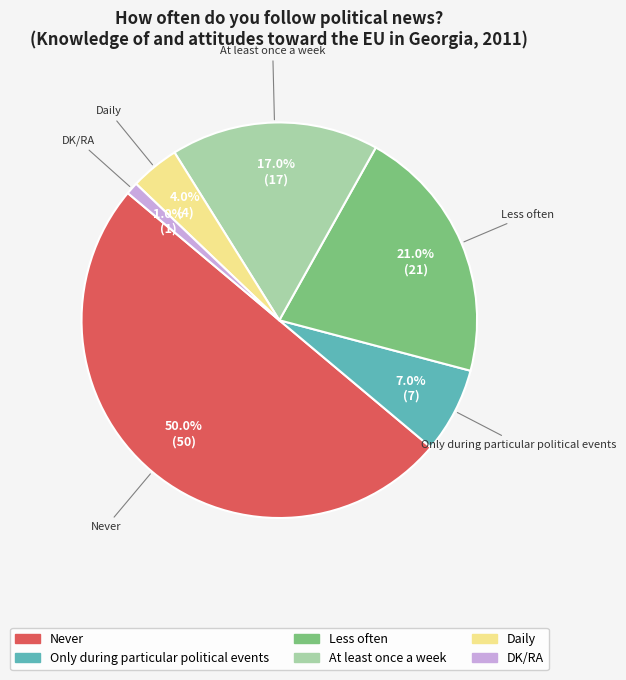

Does At least once a week represent more than half of the total?

No